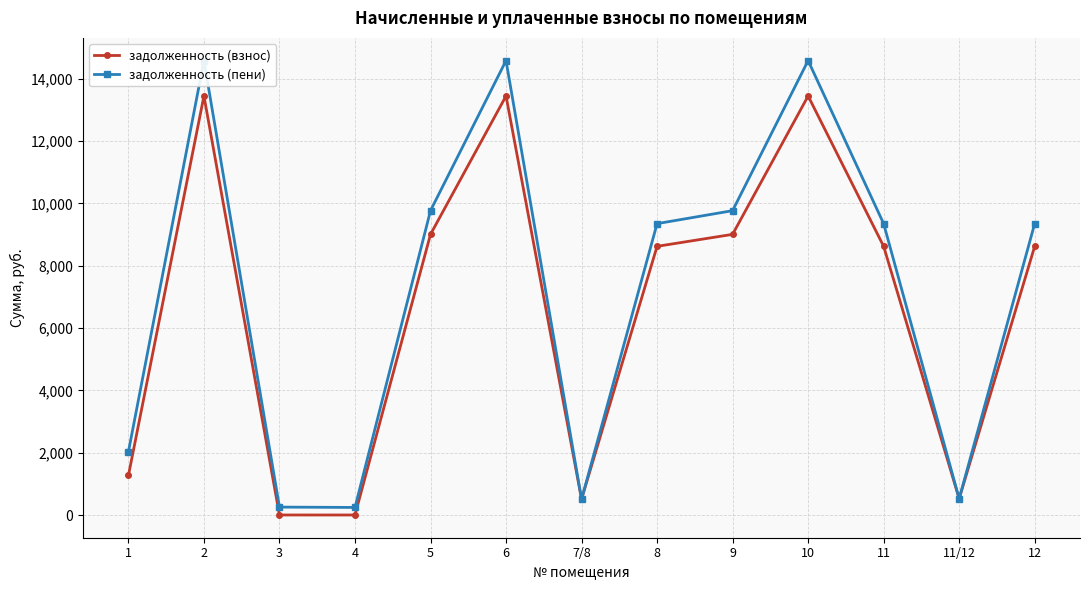

What is the smallest value displayed?

9.0